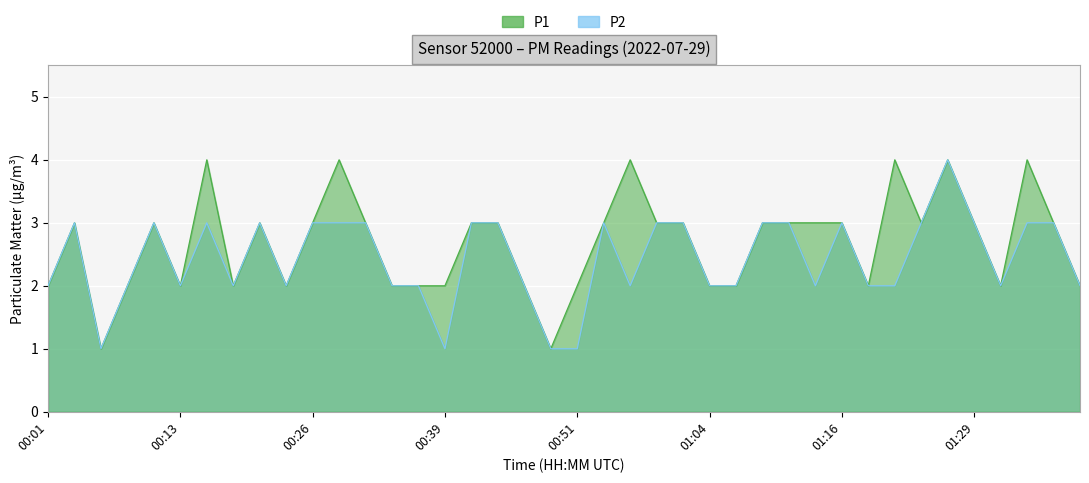

Is the value of P1 at 01:34 greater than the value of P2 at 01:34?

Yes